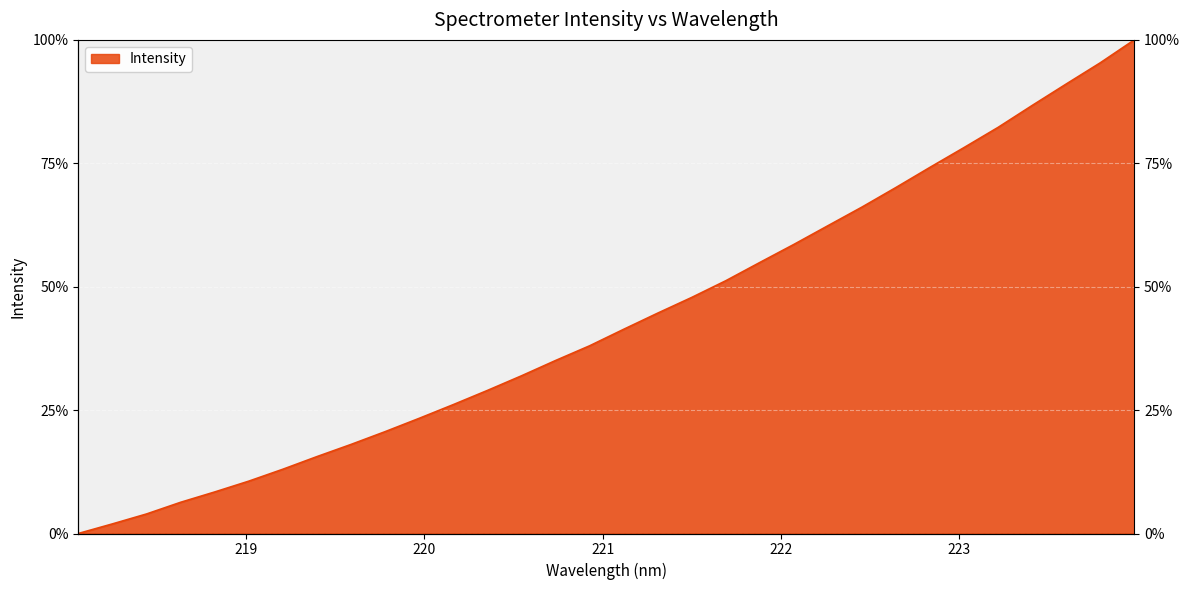

True or false: the data shows 65.7 at 221.1174.

False